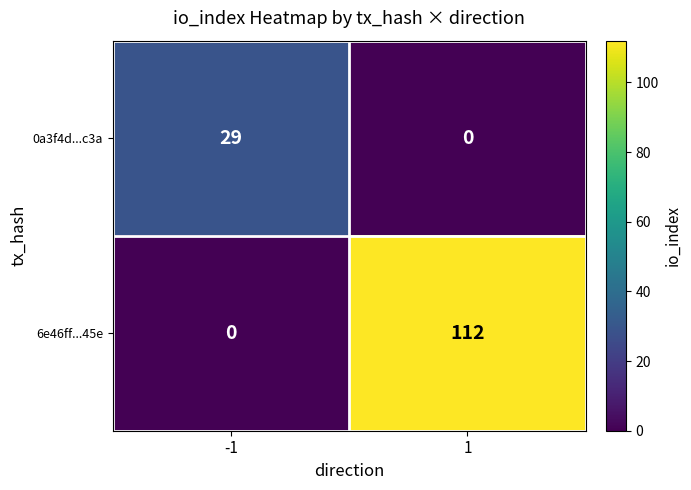

Is it true that 6e46ff...45e equals 112 at 1?

True